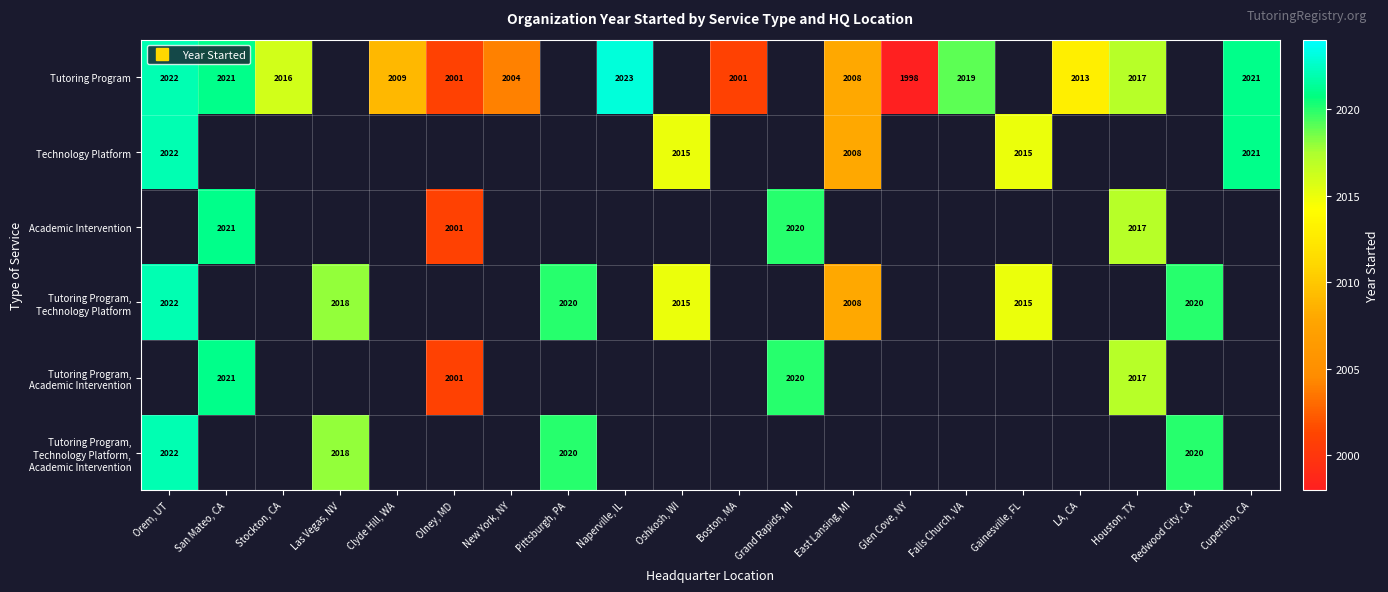

List the series in order of their peak value, highest first.

Tutoring Program, Technology Platform, Academic Intervention, Tutoring Program, Technology Platform, Tutoring Program, Academic Intervention, Tutoring Program, Technology Platform, Academic Intervention